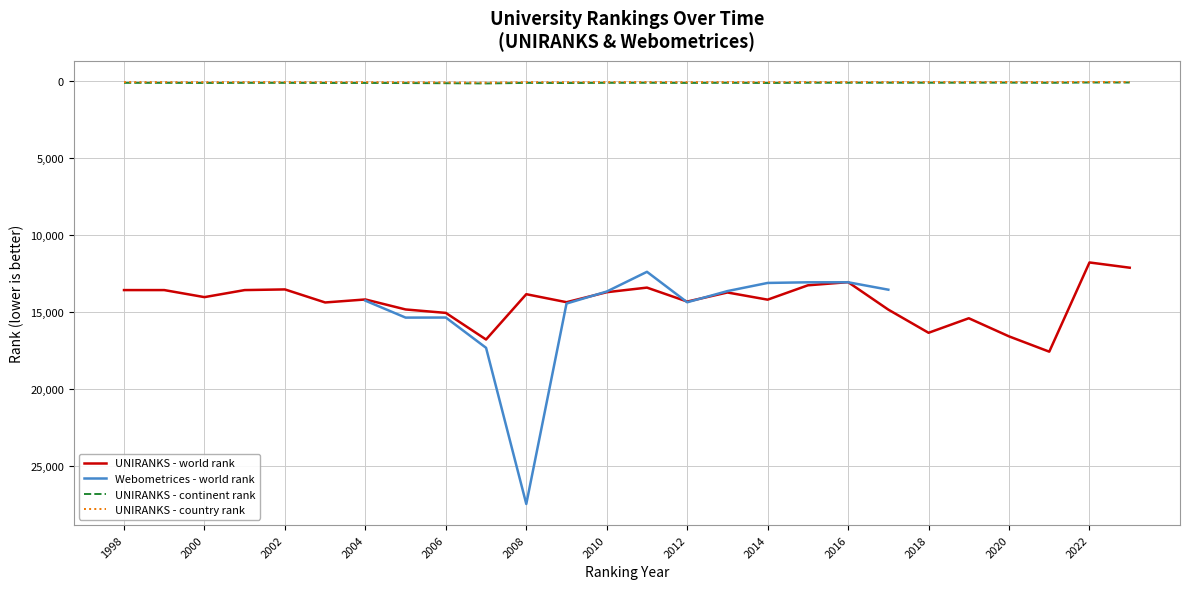

True or false: UNIRANKS - world rank and UNIRANKS - country rank cross at least once.

False